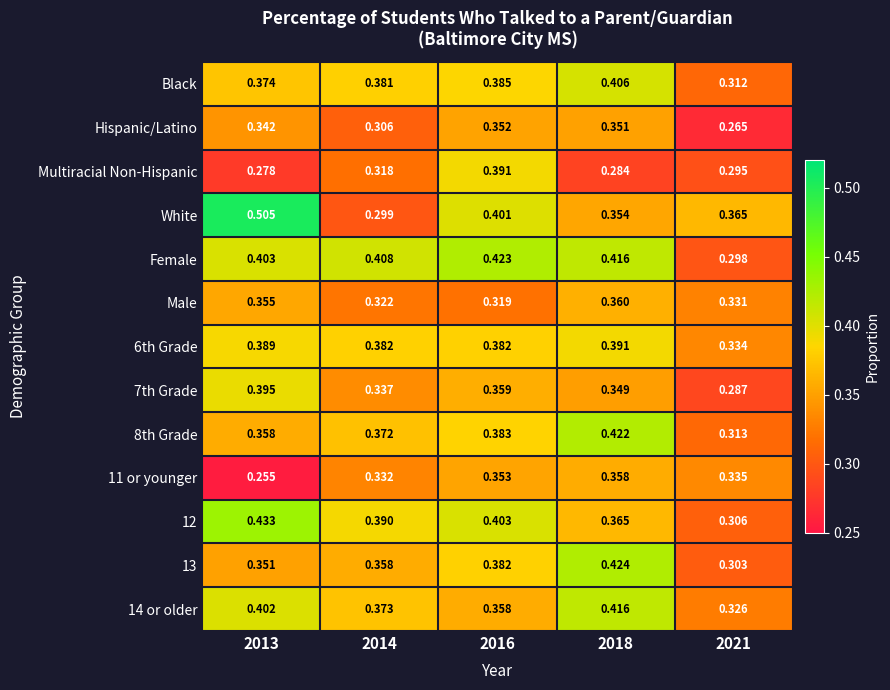

Which series changed the most between 2013 and 2021?

White